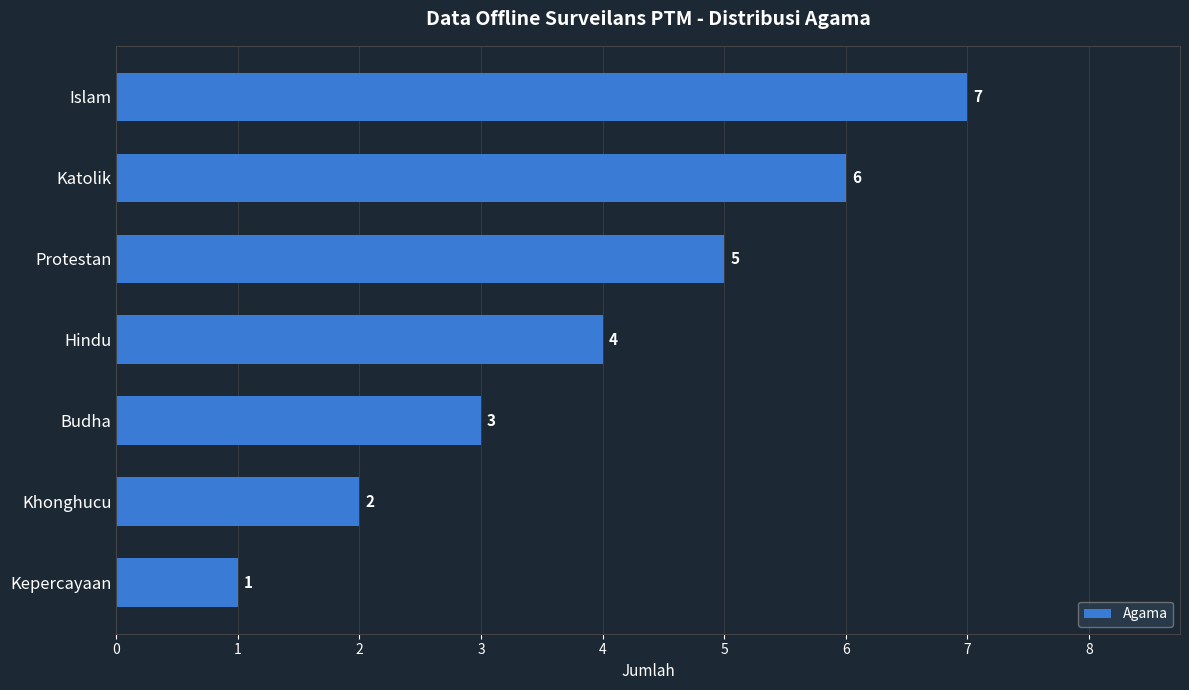

Count the values in the range 2 to 6.

5